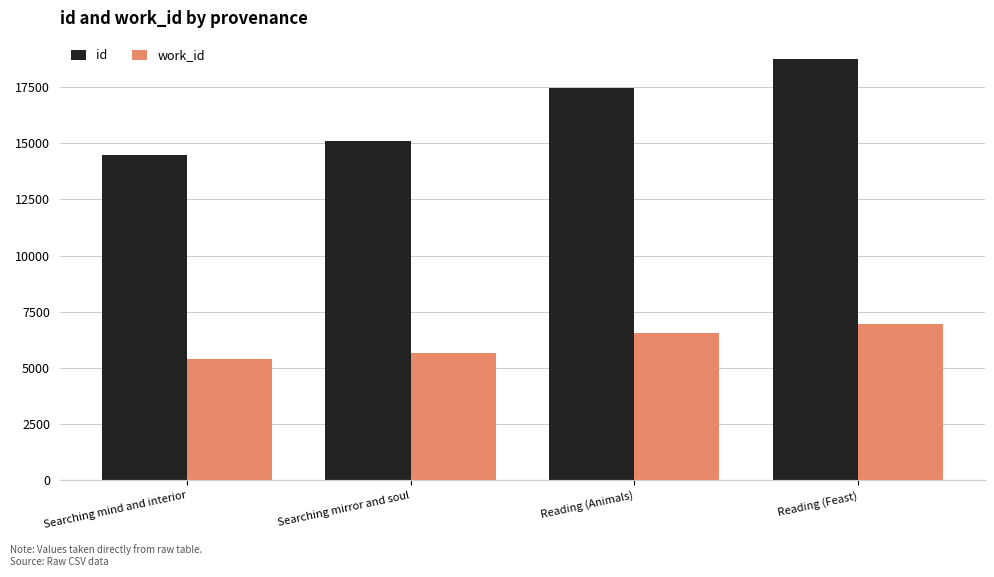

Between Reading (Animals) and Reading (Feast), which series saw the biggest shift?

id